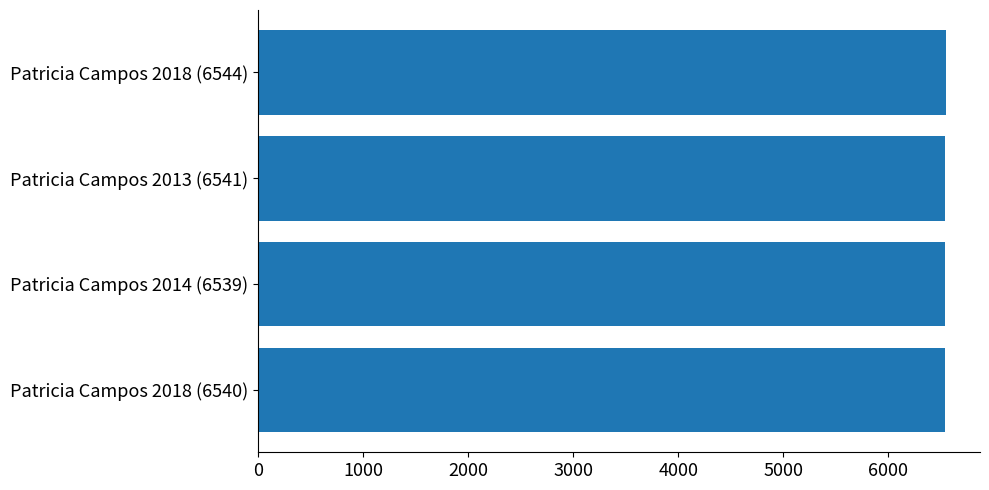

The value at Patricia Campos 2014 (6539) is 6539. True or false?

True